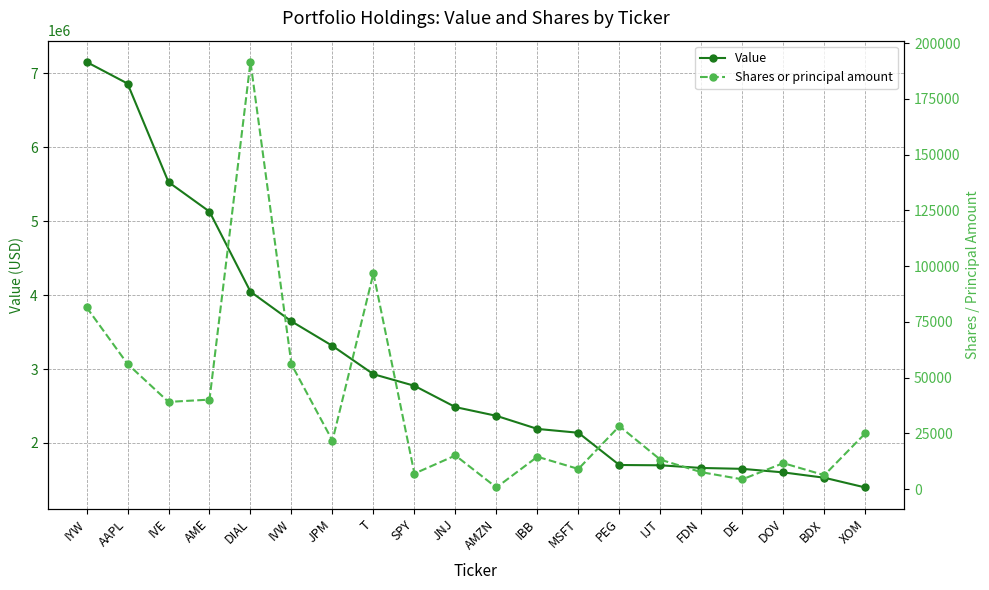

Which series changed the most between FDN and XOM?

Value